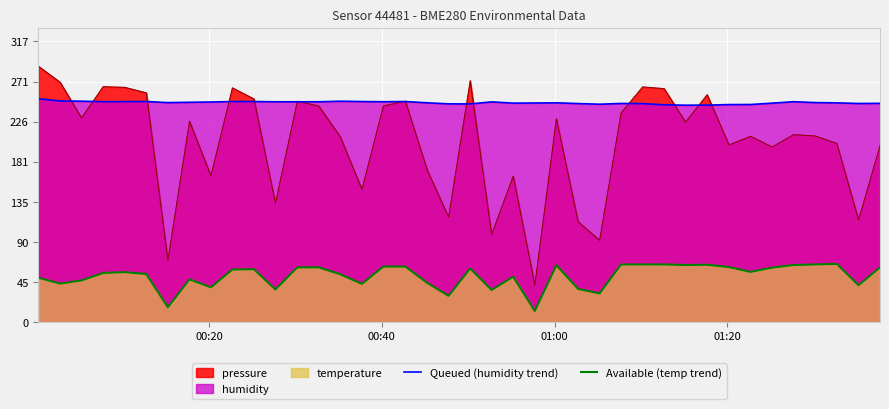

How many distinct data groups are displayed?

3